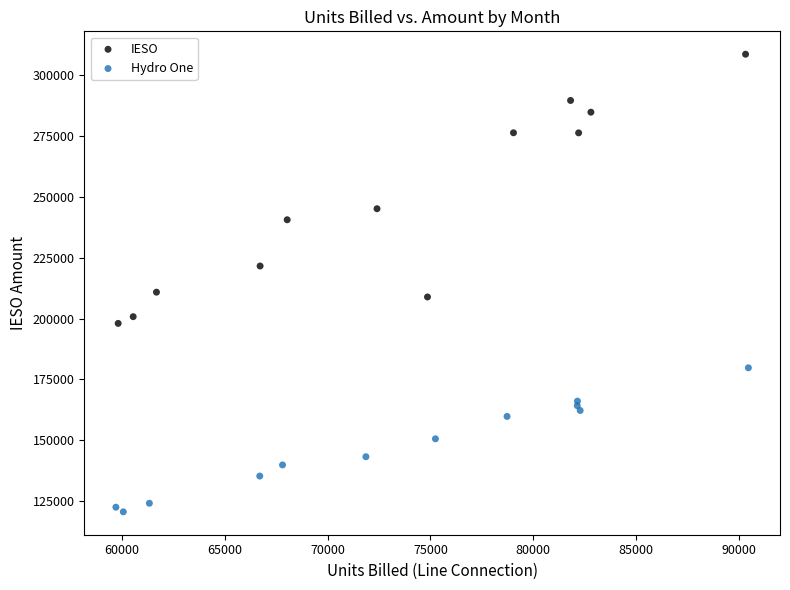

Which series reaches the minimum Y coordinate?

Hydro One